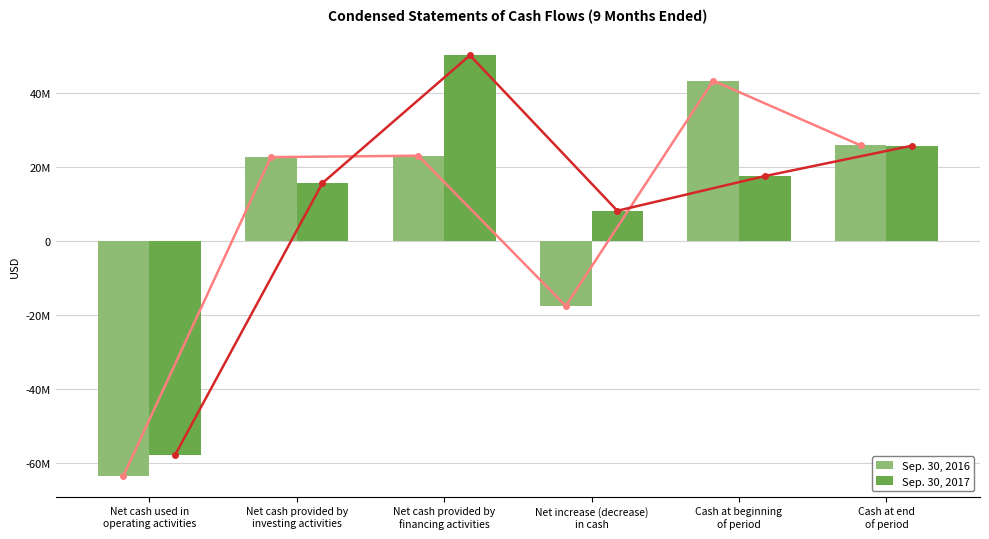

Between Cash at beginning
of period and Net cash provided by
financing activities, which is larger?

Cash at beginning
of period